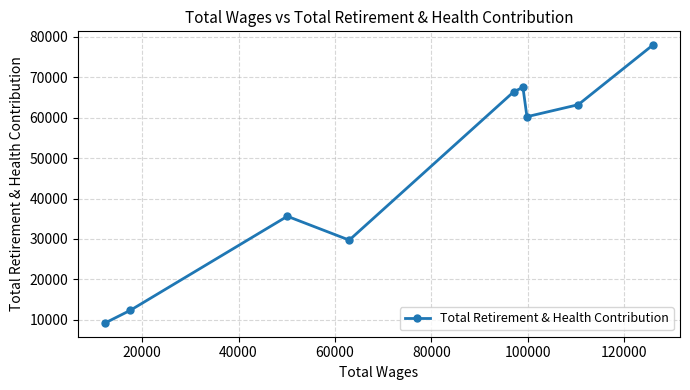

What is the sum of all values?

422261